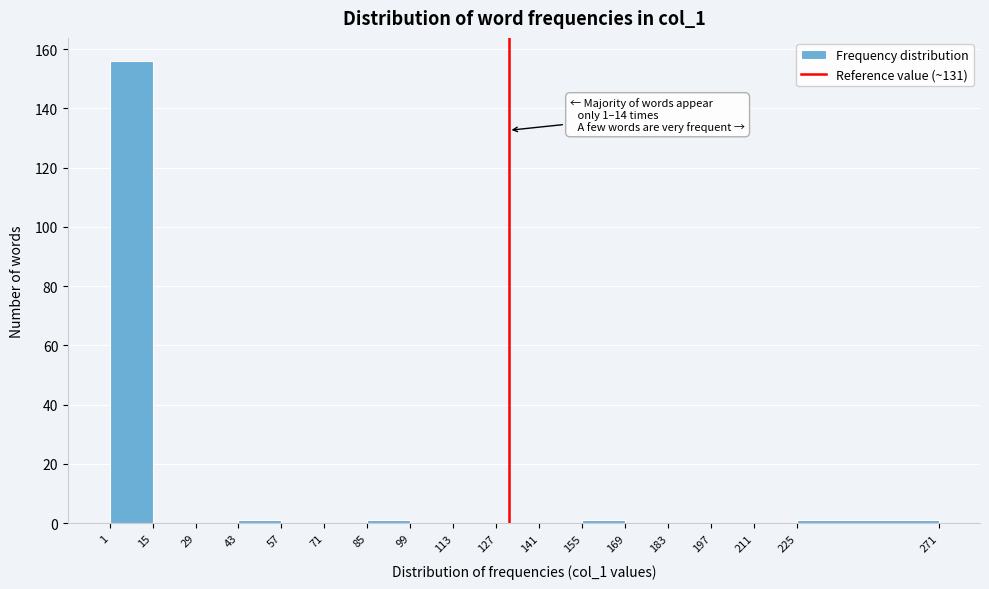

Over which range of the x-axis is the bar tallest?

1 to 15